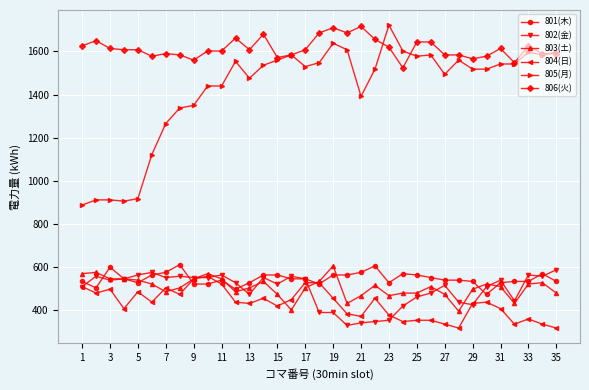

What are all the series names shown in the legend?

801(木), 802(金), 803(土), 804(日), 805(月), 806(火)